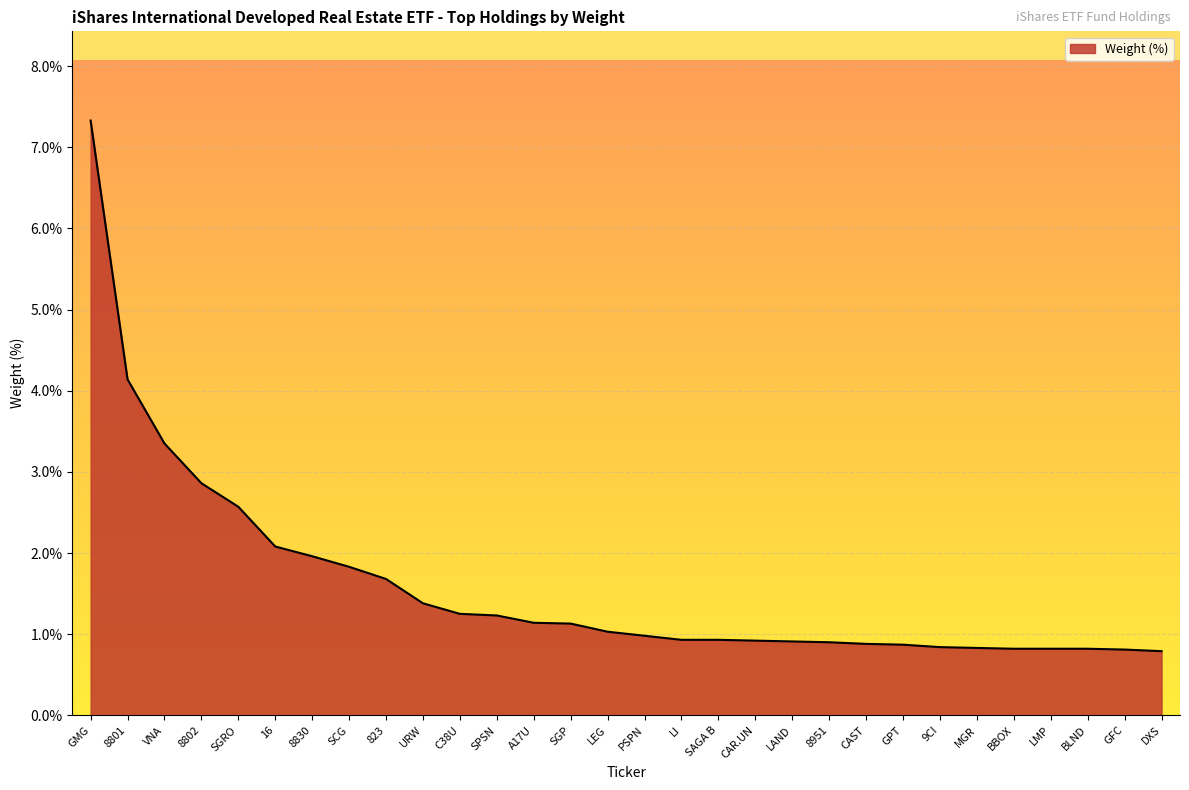

At which label does the data first exceed 1?

GMG